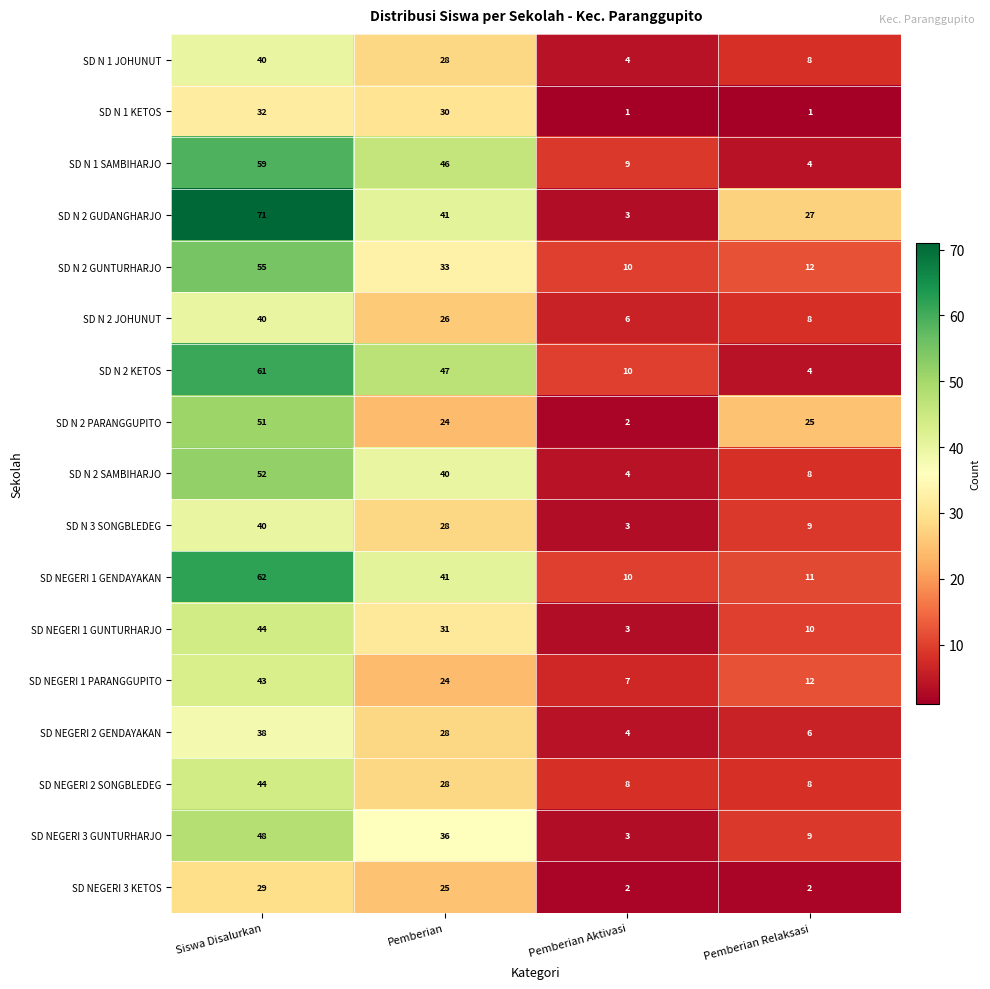

At which label does SD NEGERI 2 GENDAYAKAN reach its minimum?

Pemberian Aktivasi